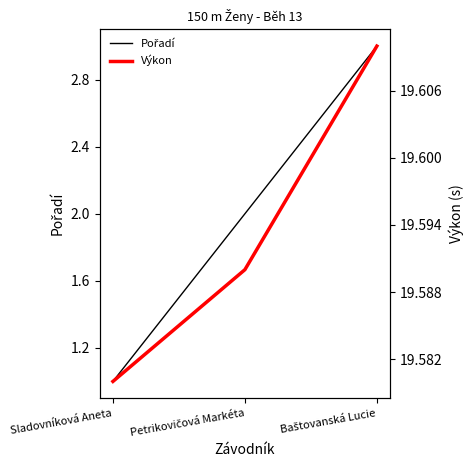

What is the label of the 3rd point from the left?

Baštovanská Lucie